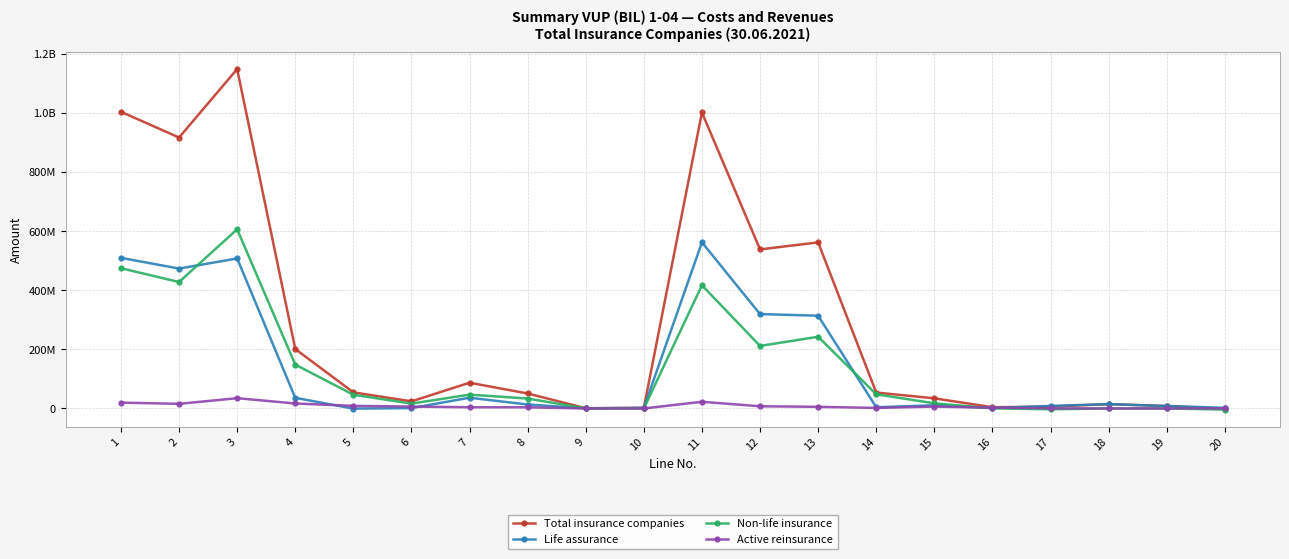

At 9, list the series in order from smallest to largest.

Active reinsurance, Non-life insurance, Life assurance, Total insurance companies